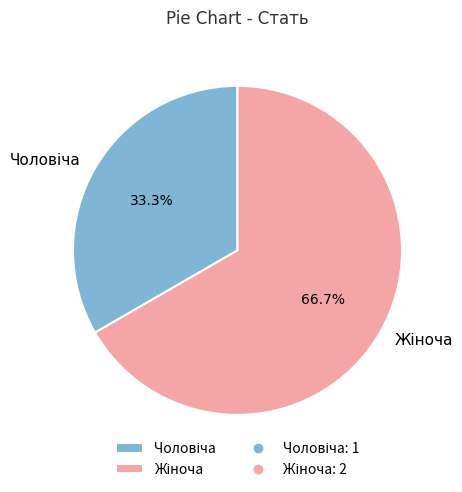

Is there a majority slice in this chart?

Yes